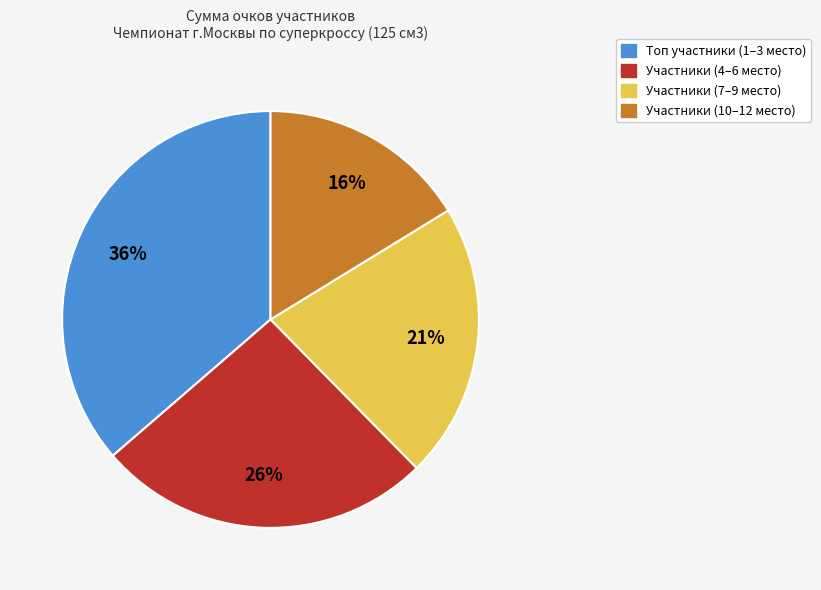

Rank the categories by value from lowest to highest.

Участники (10–12 место), Участники (7–9 место), Участники (4–6 место), Топ участники (1–3 место)